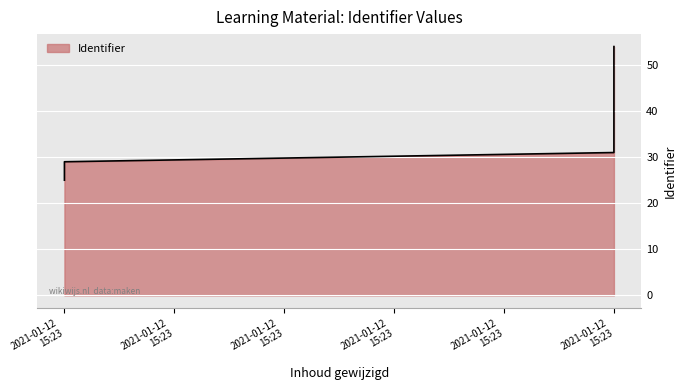

Is it true that the value at 2021-01-12 15:23 is 67?

False